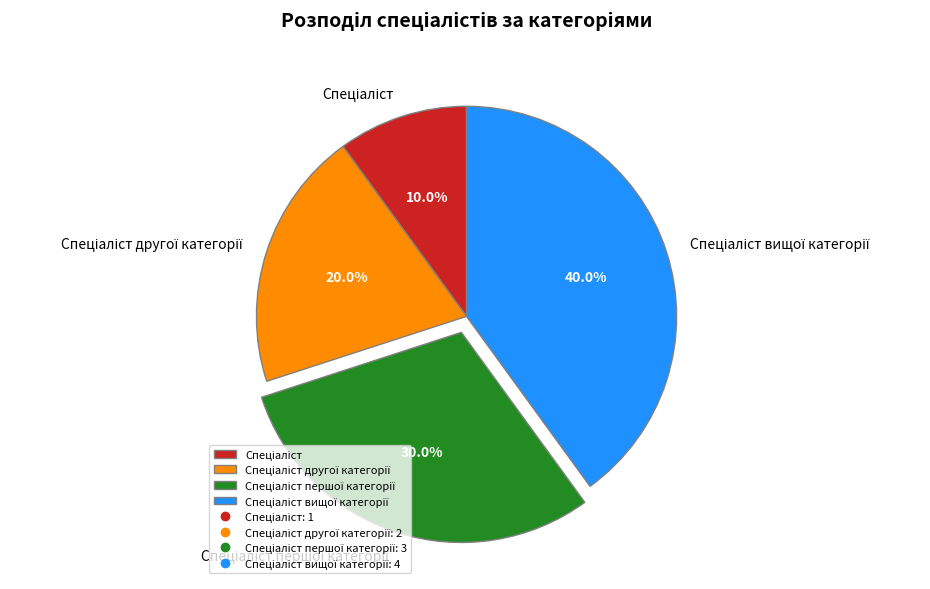

Is there a majority slice in this chart?

No